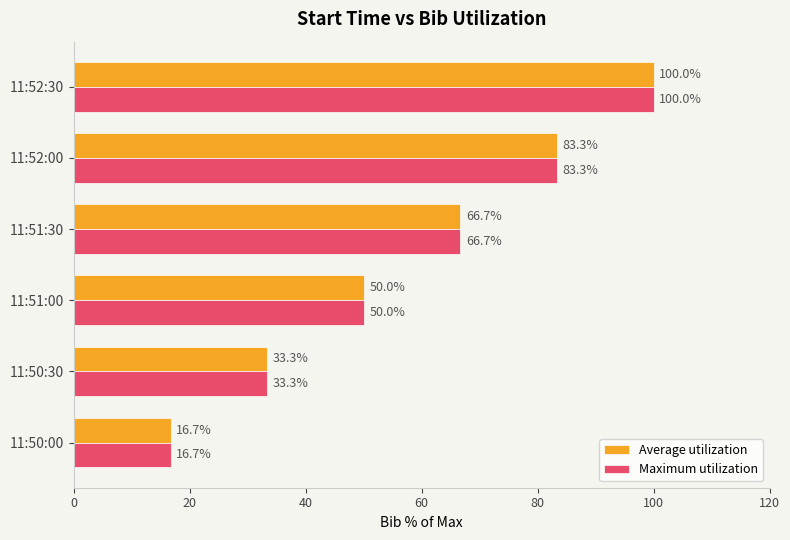

Which category has the highest value in the Average utilization series?

11:52:30